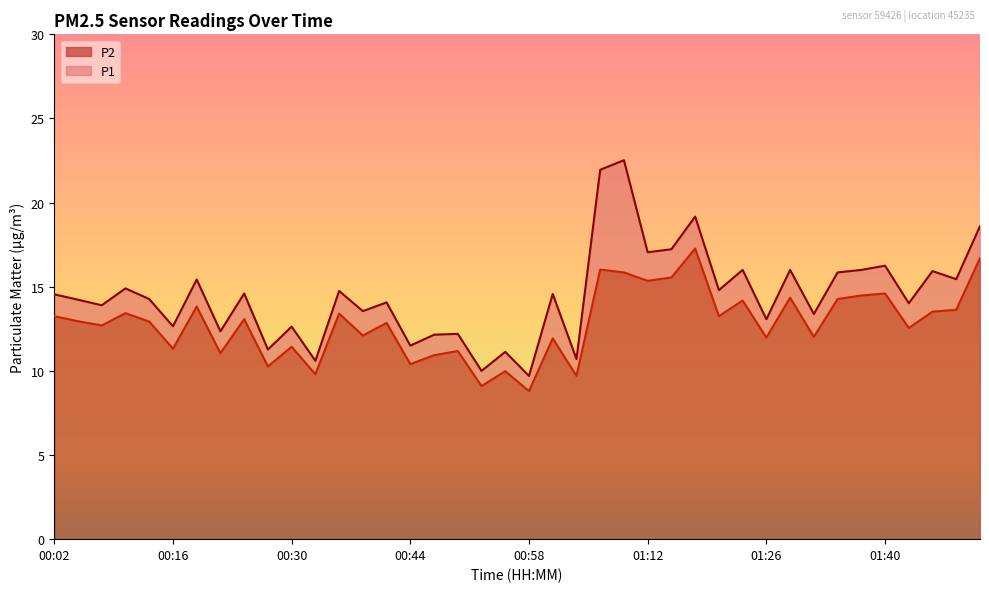

Does the chart display data point markers on the line(s)?

No